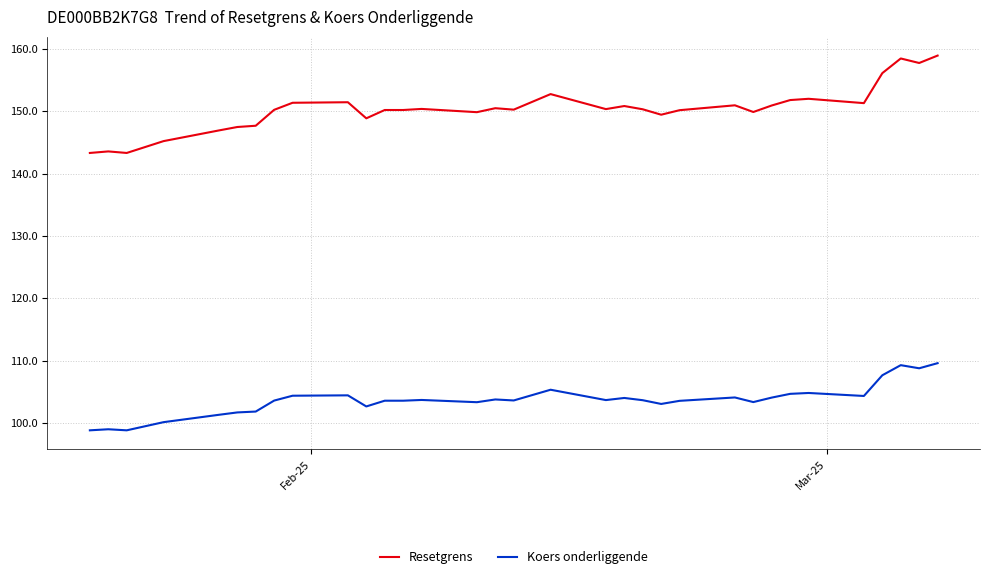

What is the difference between the maximum and minimum values in the Koers onderliggende series?

10.8